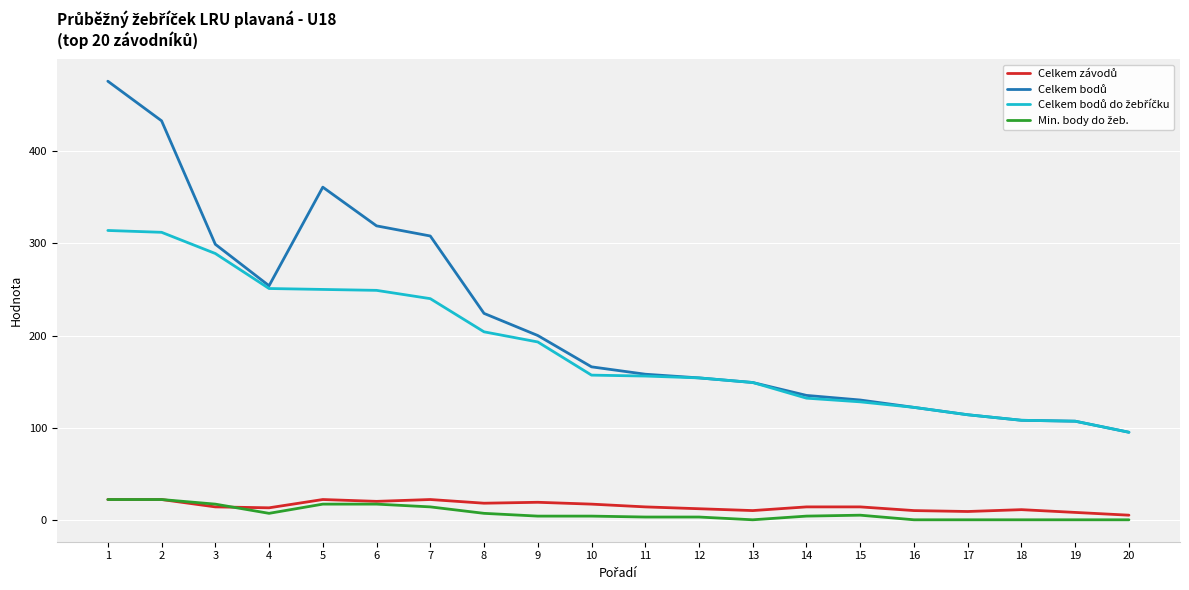

What is the maximum value shown in the chart?

476